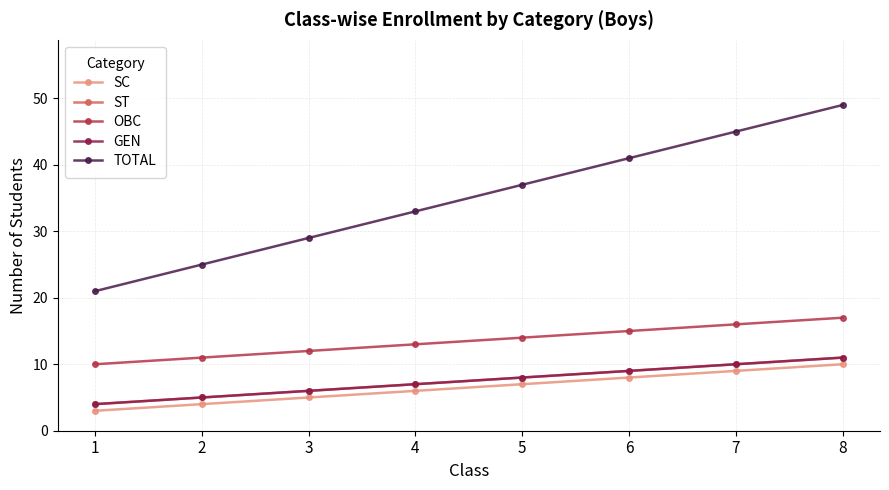

Does the chart have visible grid lines?

Yes